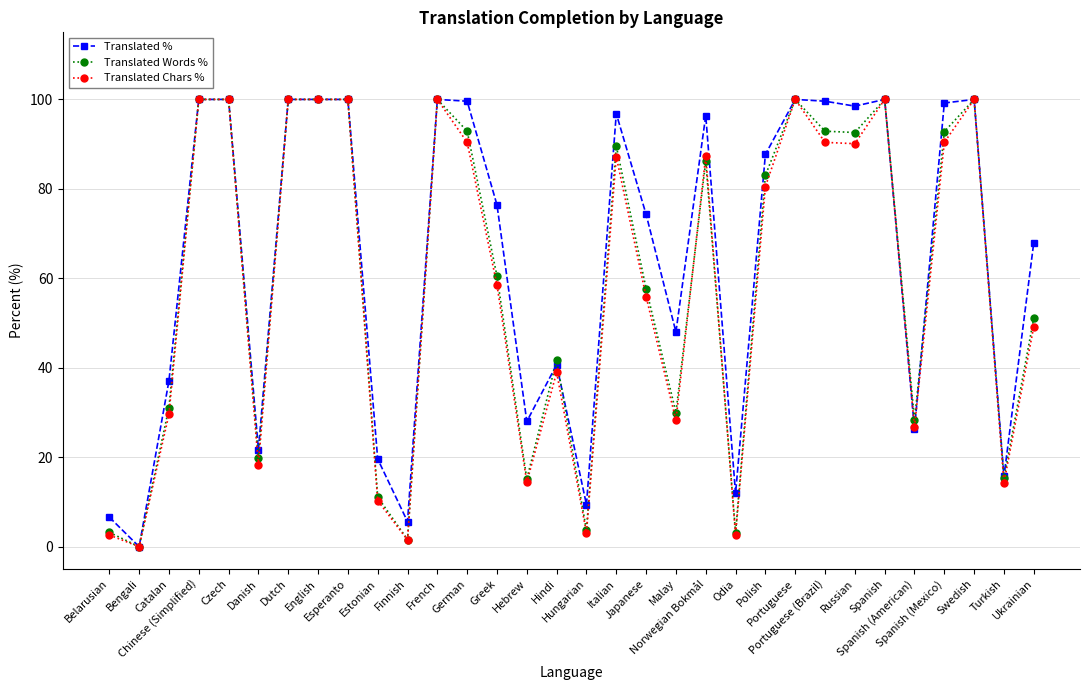

Which category has the lowest value in the Translated Words % series?

Bengali